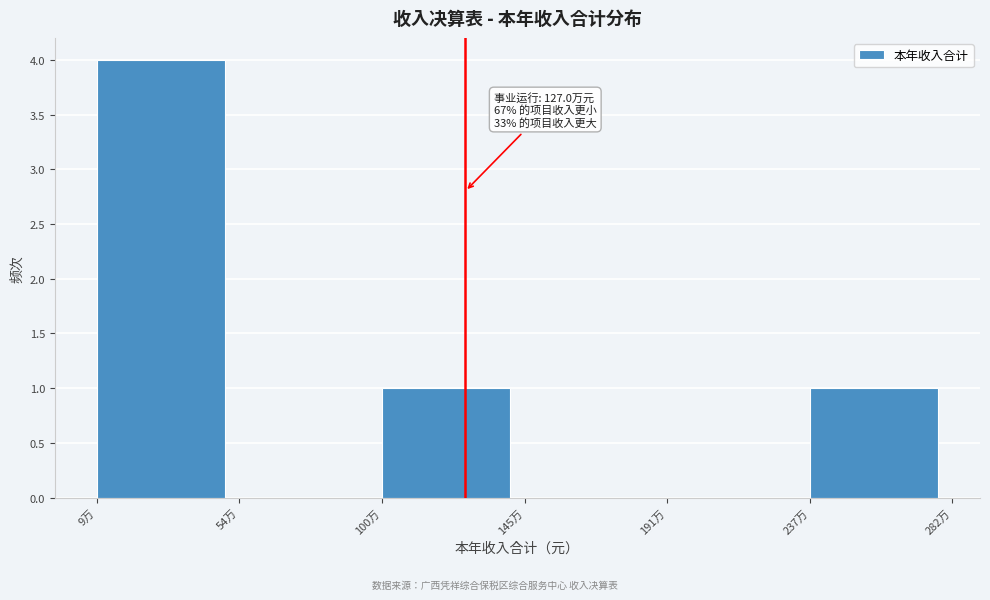

Reading right to left, transcribe all the data shown in this chart.

237万=1	191万=0	145万=0	100万=1	54万=0	9万=4